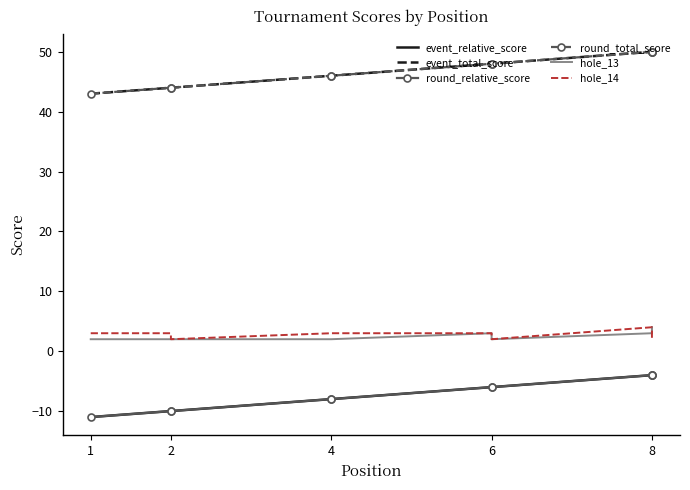

Does the chart have visible grid lines?

No